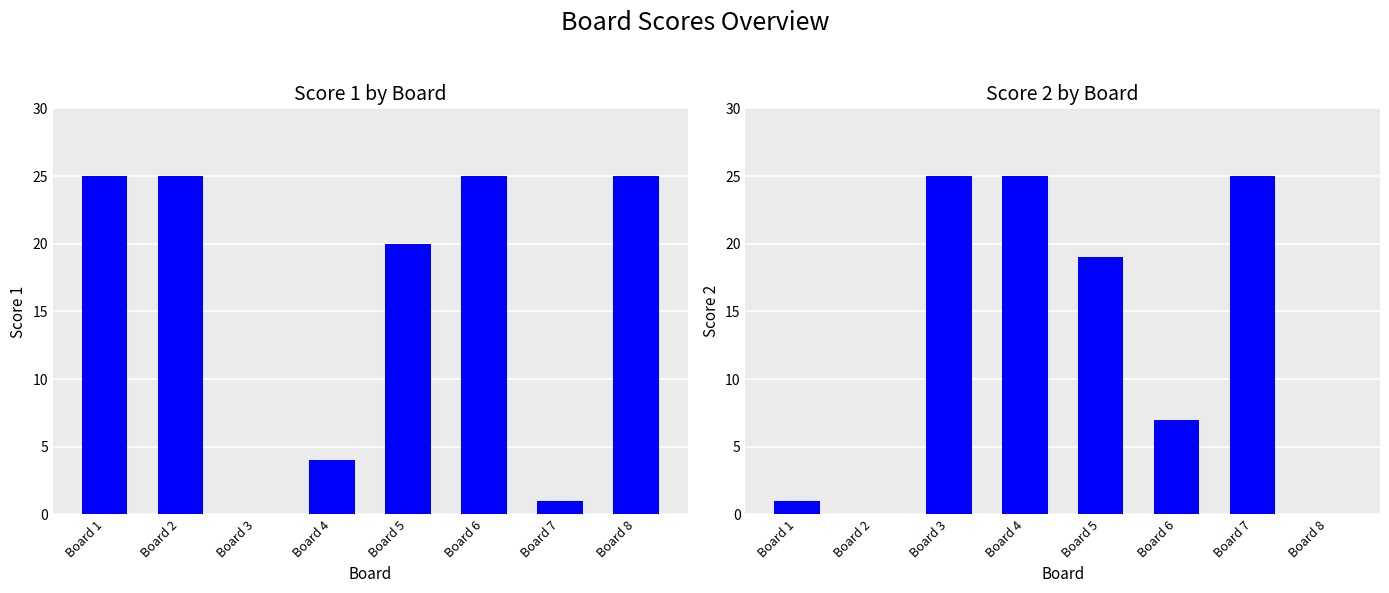

Is the value of Score 2 at Board 7 greater than the value of Score 1 at Board 2?

No